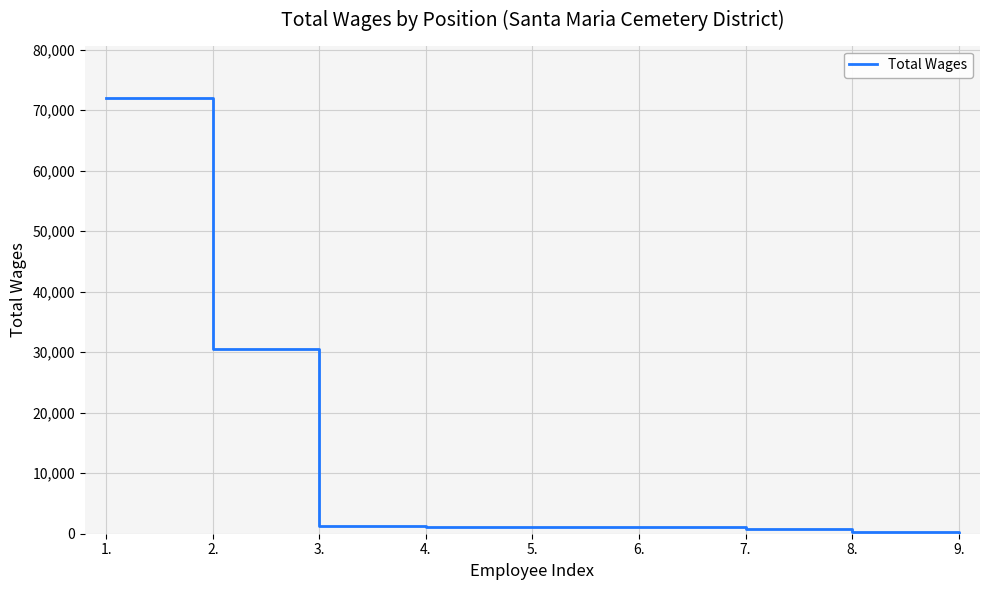

What is the maximum value shown in the chart?

72025